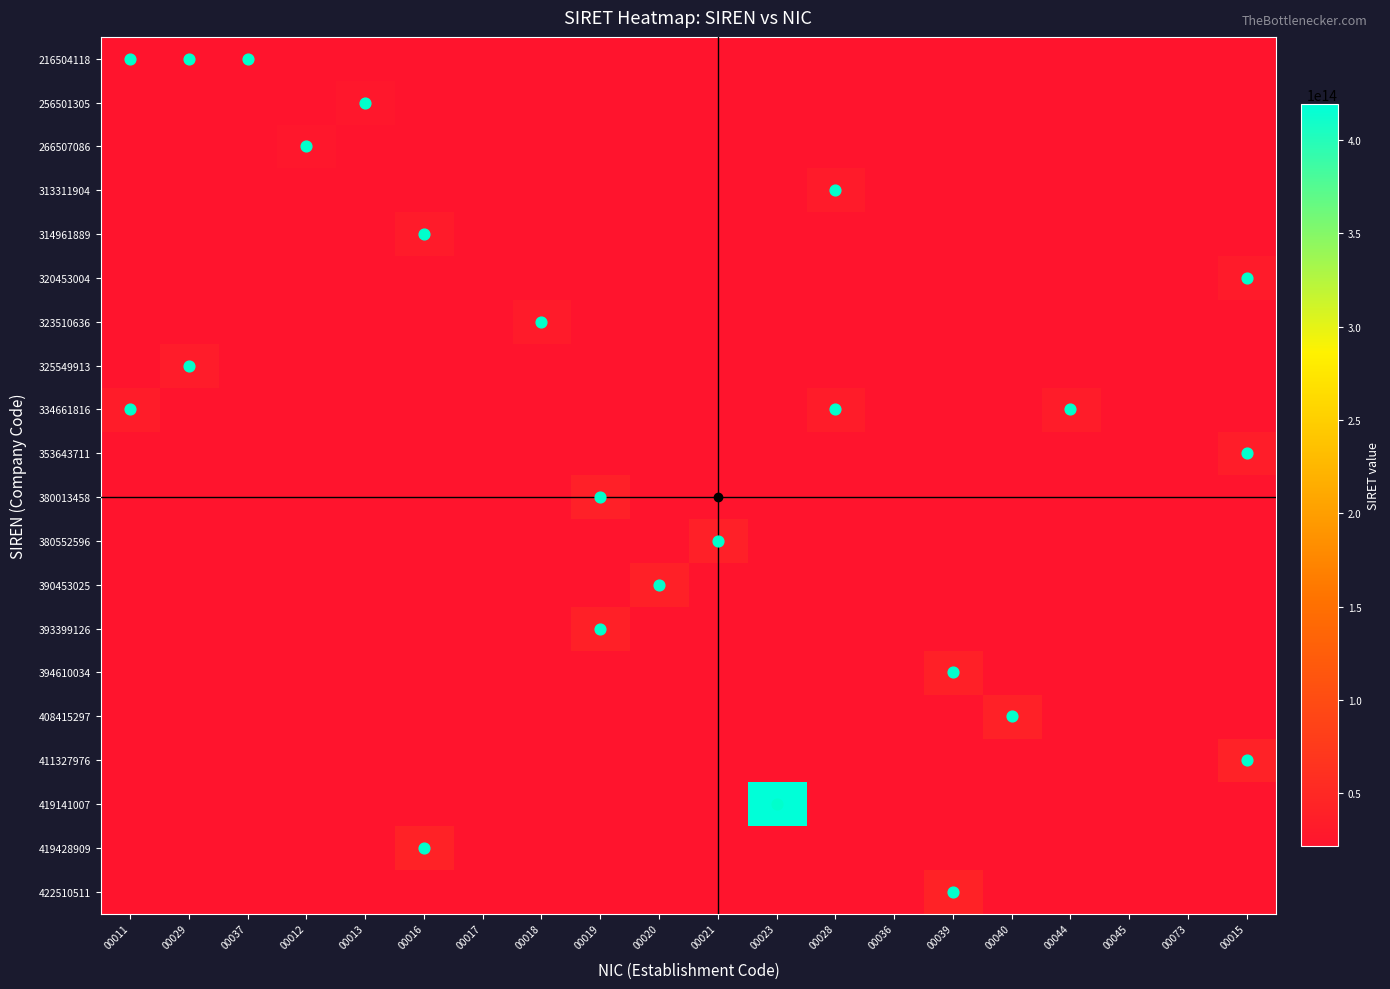

Between 00011 and 00045, which is larger?

00045